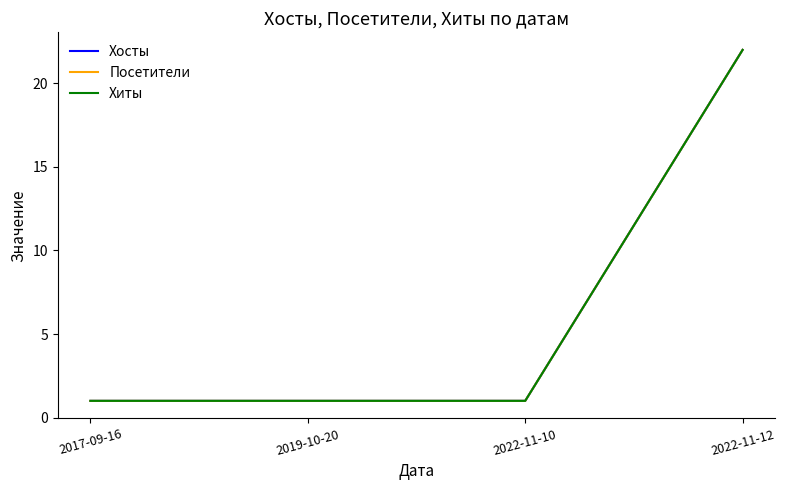

List the labels in order of Посетители value, smallest first.

2017-09-16, 2019-10-20, 2022-11-10, 2022-11-12